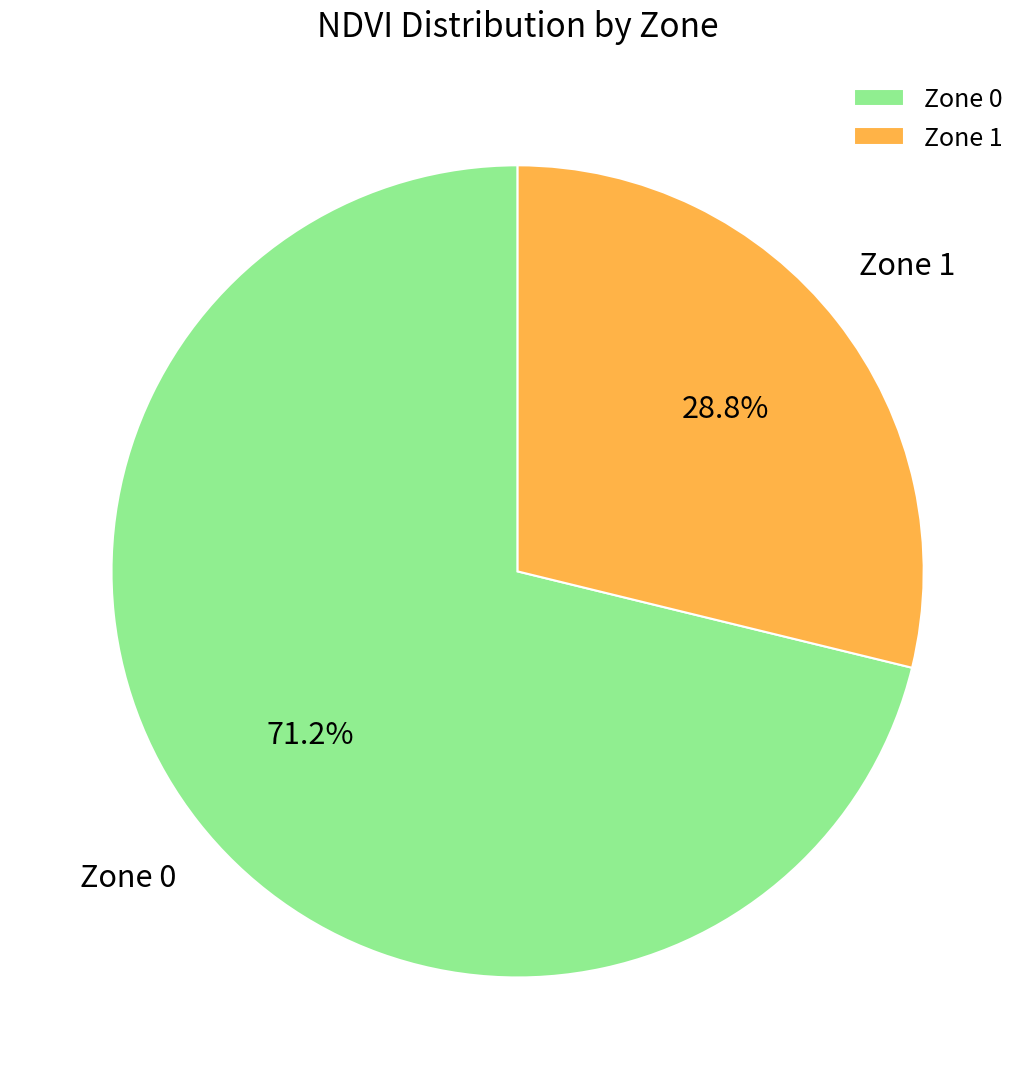

The Zone 1 slice represents 34% of the pie. True or false?

False